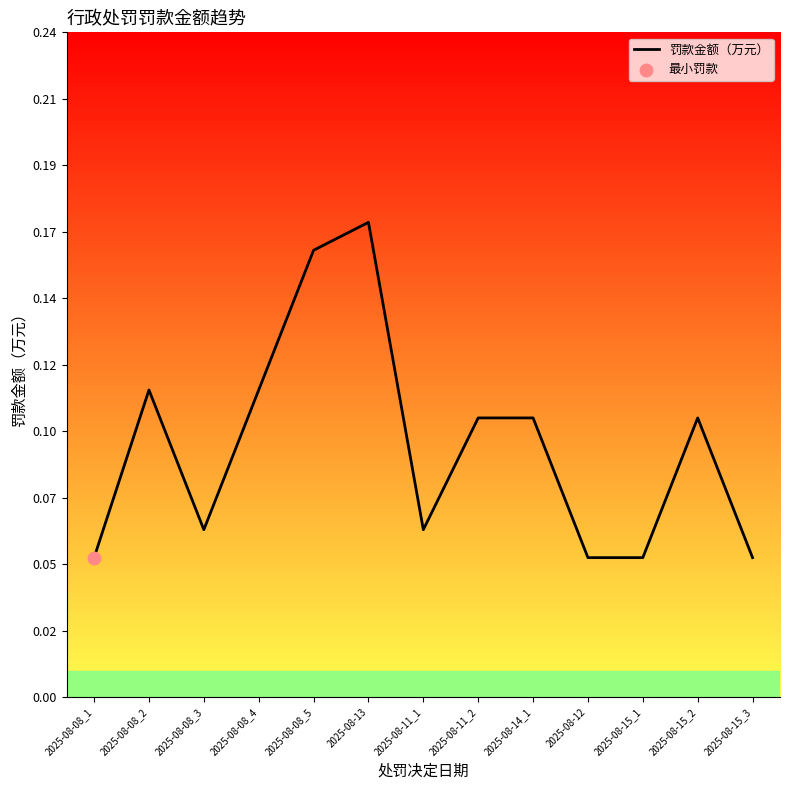

What is the change in value from 2025-08-13 to 2025-08-15_3?

-0.1